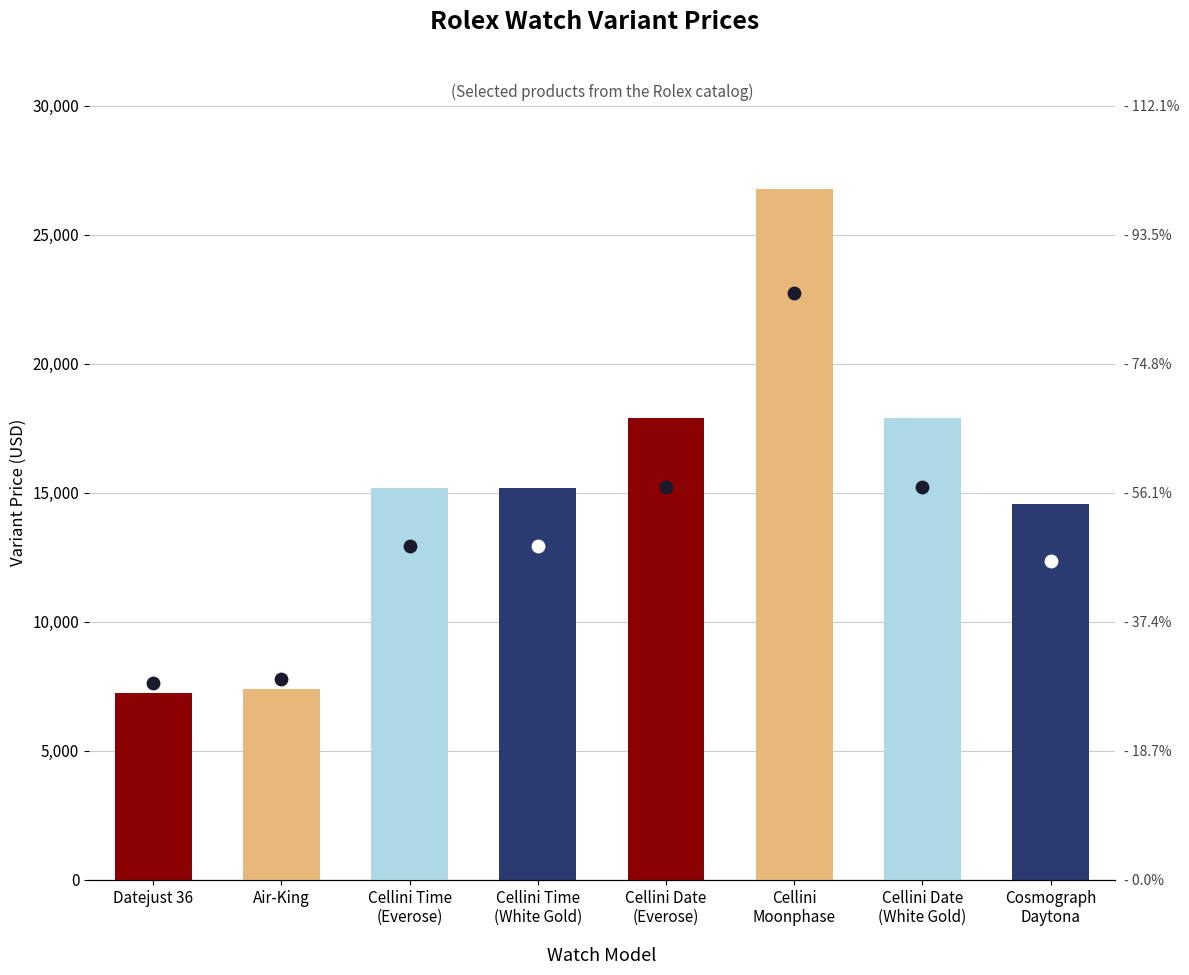

What is the change in value from Datejust 36 to Cellini
Moonphase?

+19500